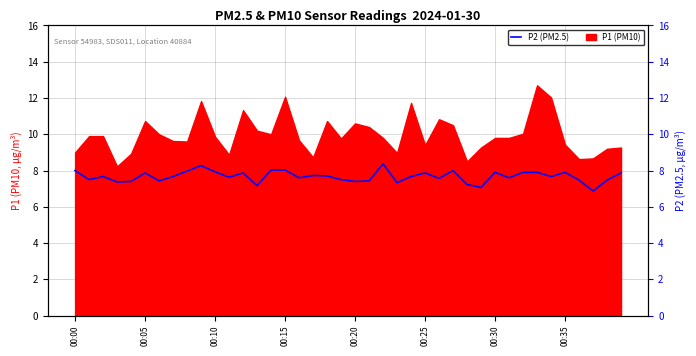

What is the sum of all values?

306.8